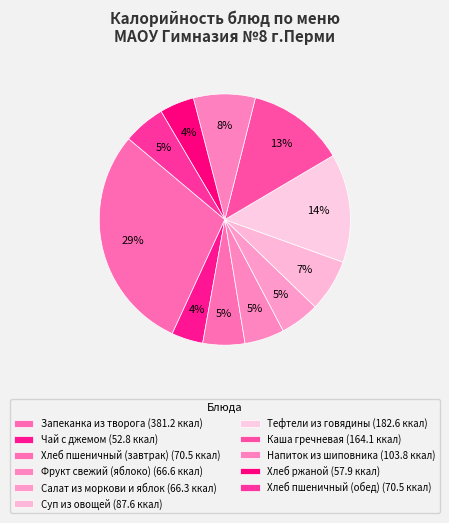

Does Тефтели из говядины account for over 50% of the chart?

No